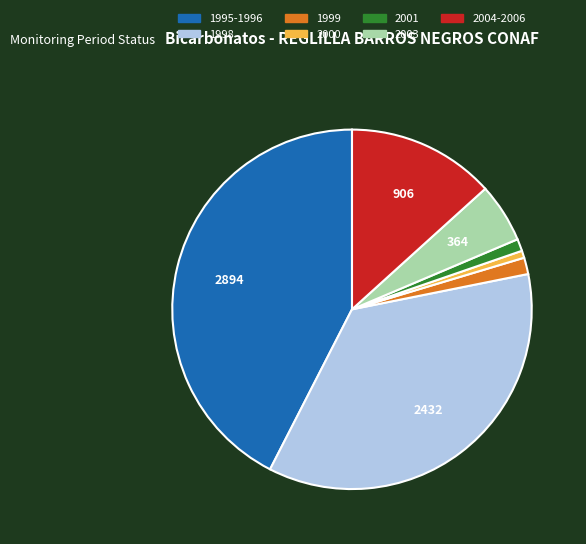

Is there a majority slice in this chart?

No